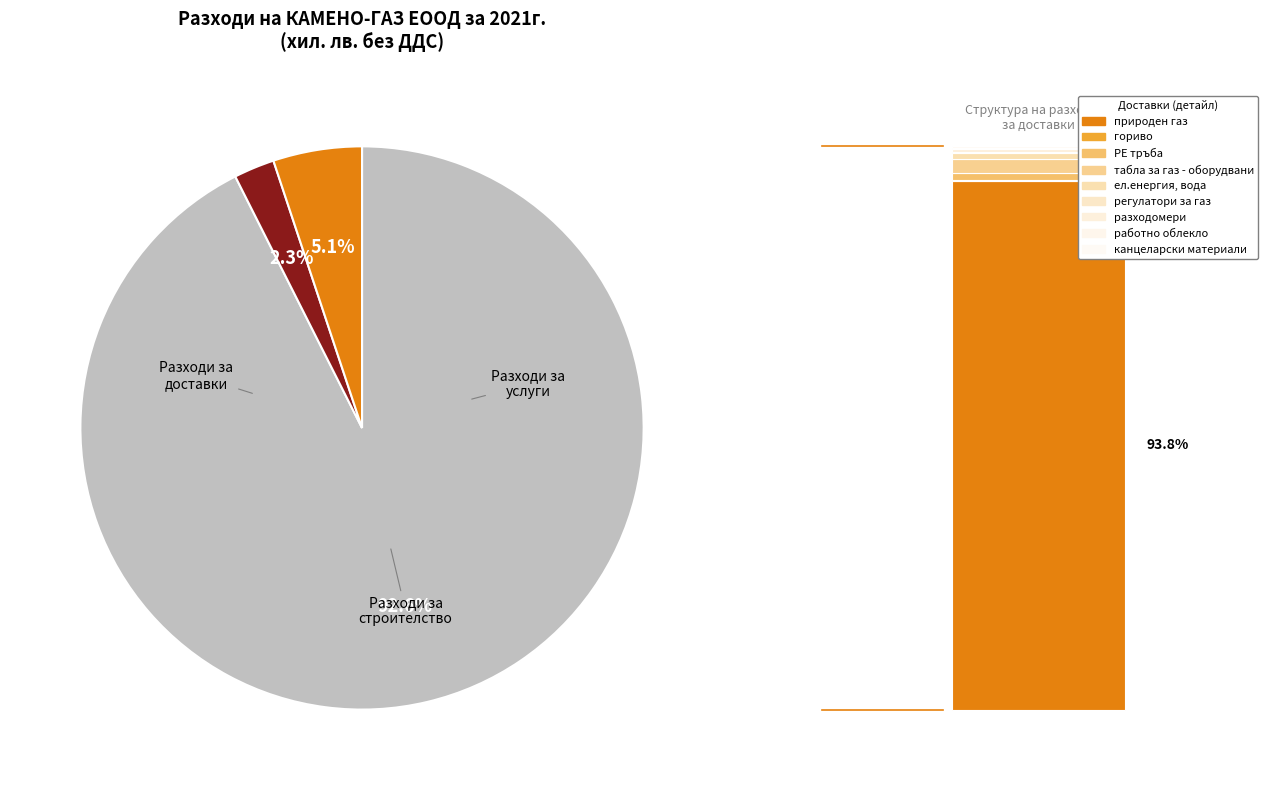

Does any single category account for the majority?

Yes